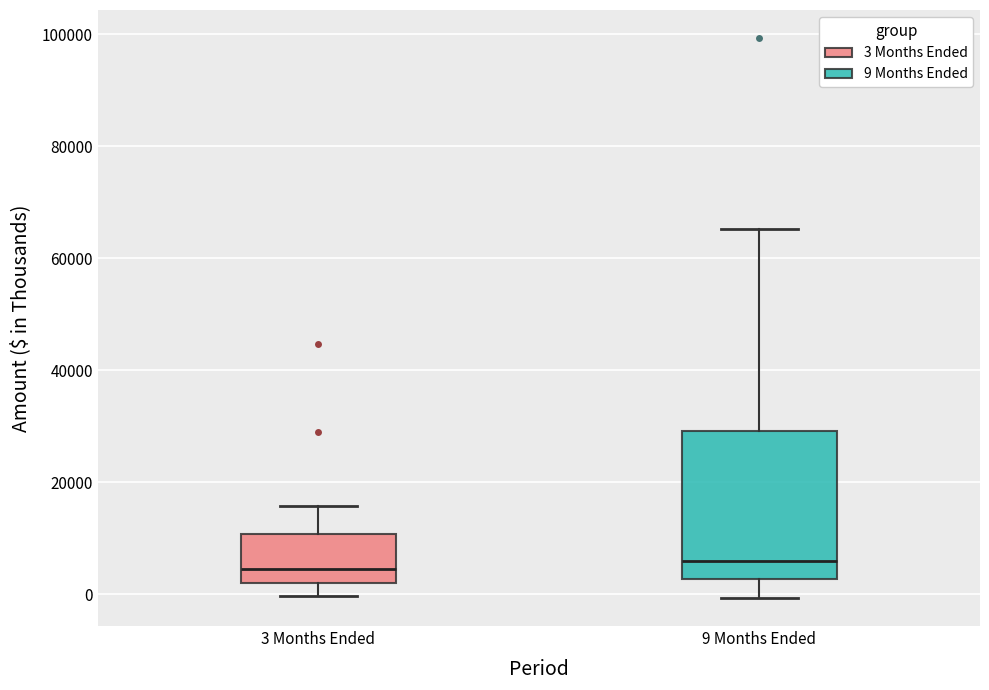

Comparing the boxes themselves (not the whiskers), which one is the tallest?

9 Months Ended